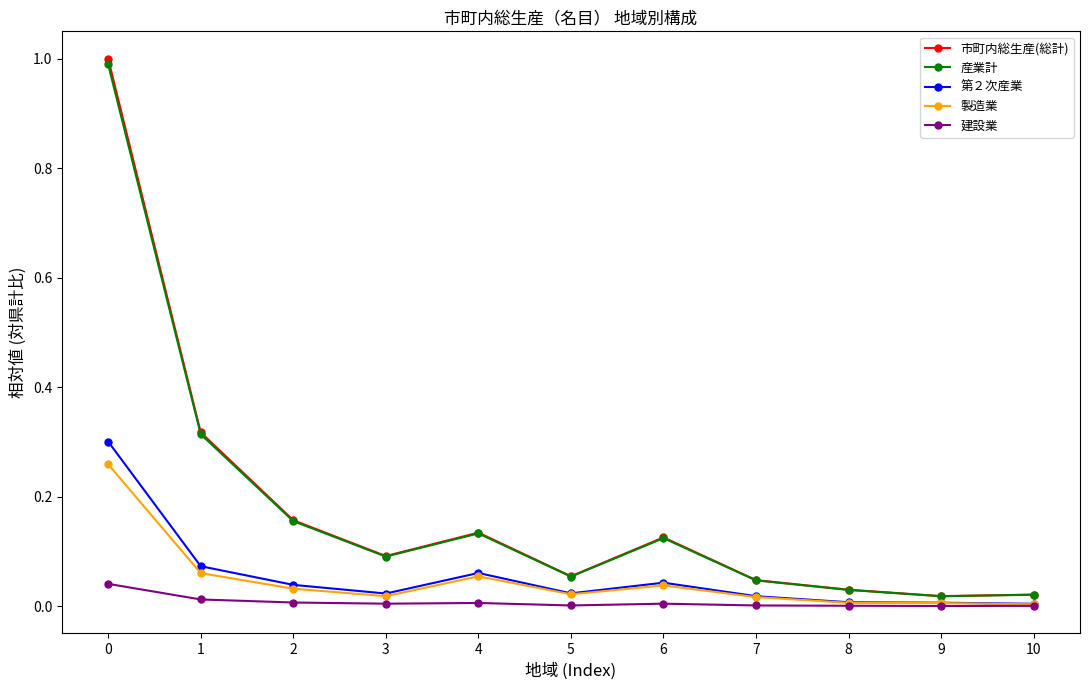

Which series changed the most between 6 and 10?

市町内総生産(総計)